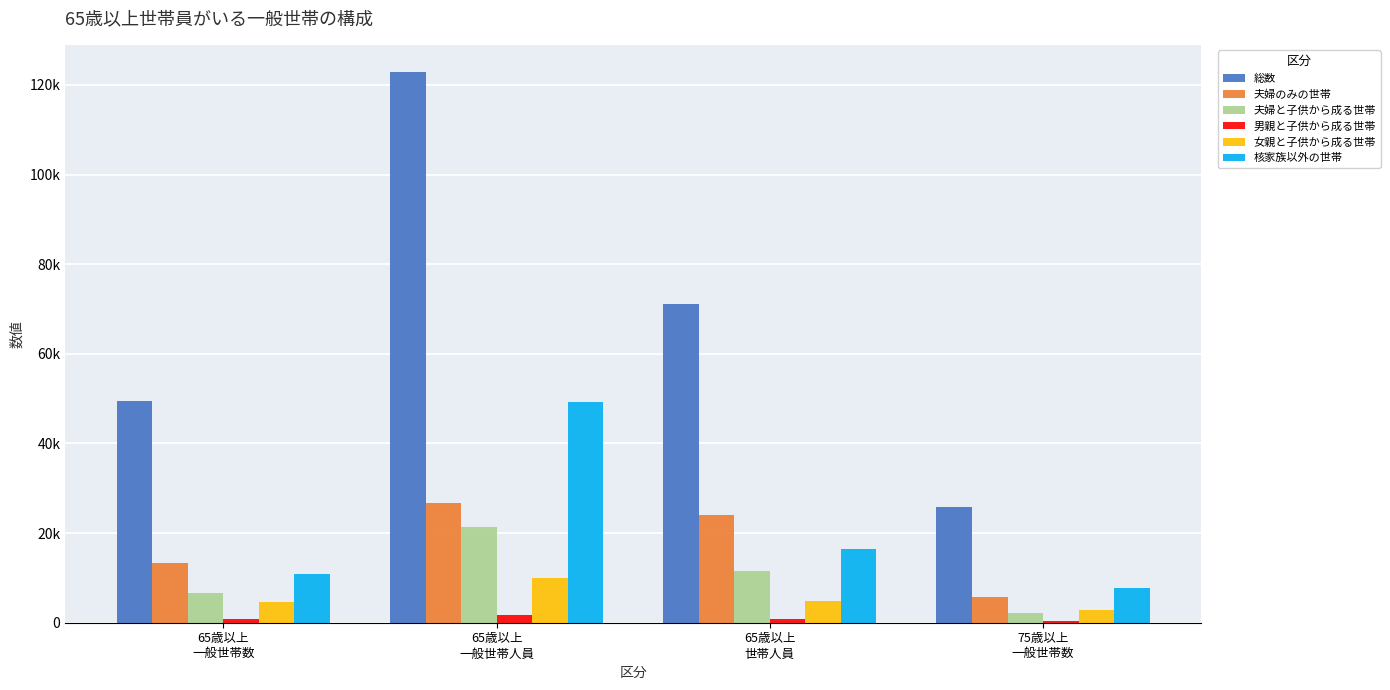

What is the sum of the 夫婦のみの世帯 values at 65歳以上
世帯人員 and 75歳以上
一般世帯数?

29730